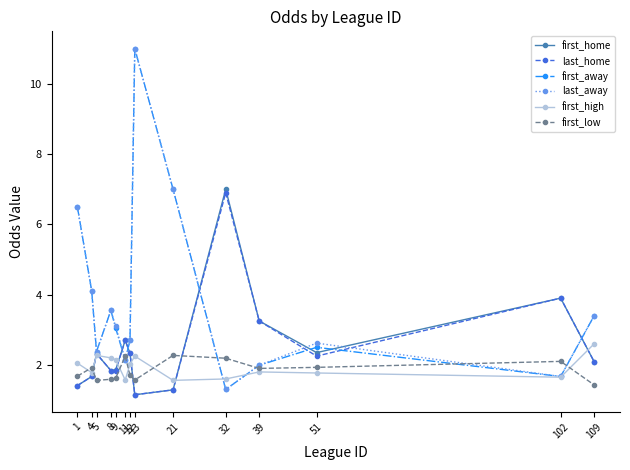

What is the value of the last_home point at the 13th from the left?

3.9